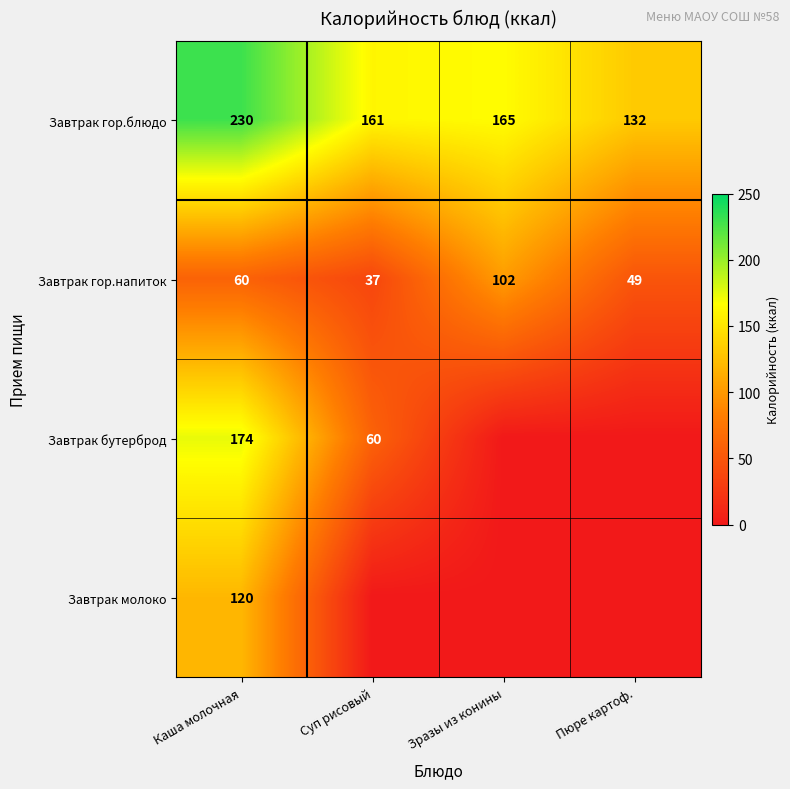

What is the difference between the second highest and second lowest values in the Завтрак гор.напиток series?

11